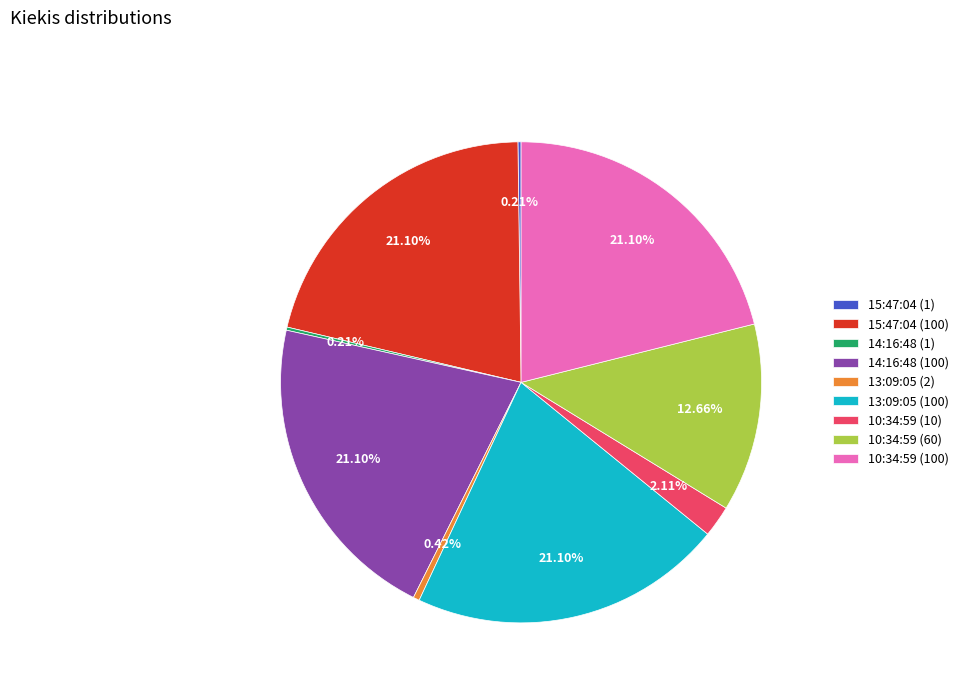

What is the ratio of the value at 14:16:48 (100) to the value at 10:34:59 (10)?

10.0